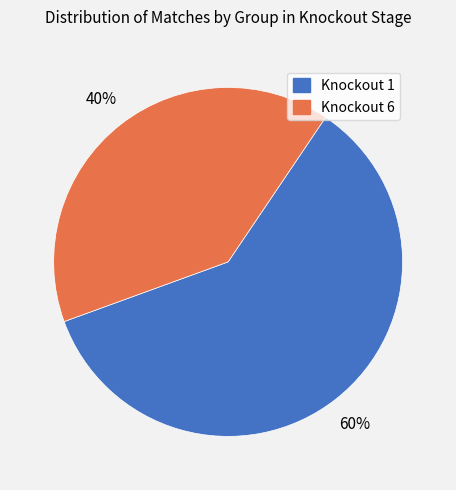

Is there a majority slice in this chart?

Yes